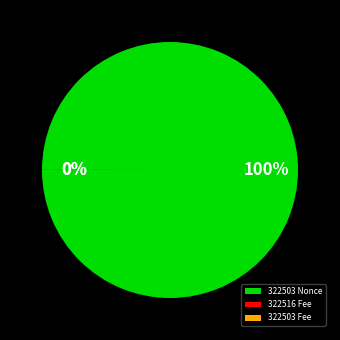

What portion of the pie excludes 322516?

100.0%